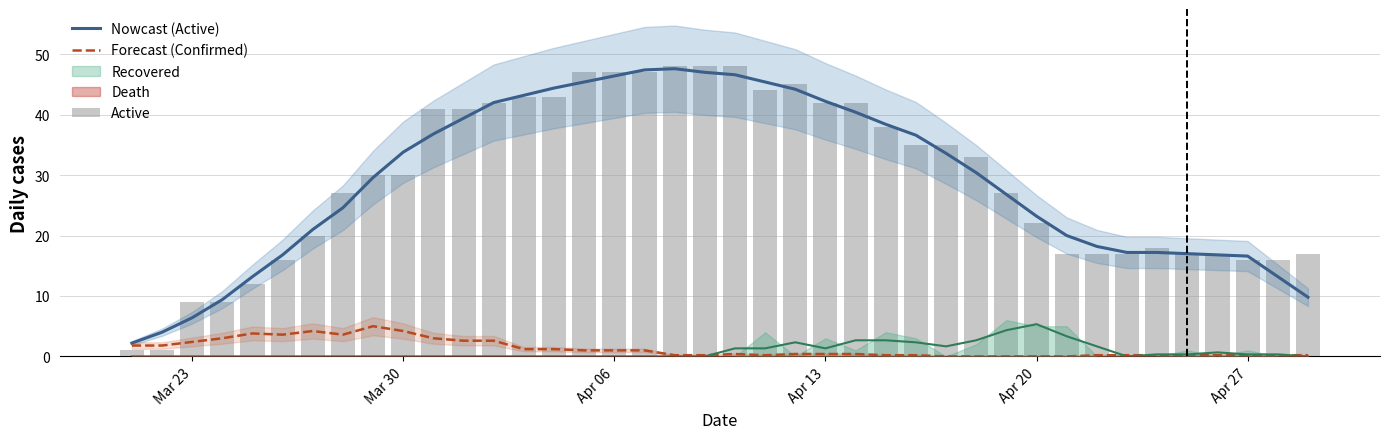

True or false: Nowcast (Active) has a value of 65.2 at 19.

False